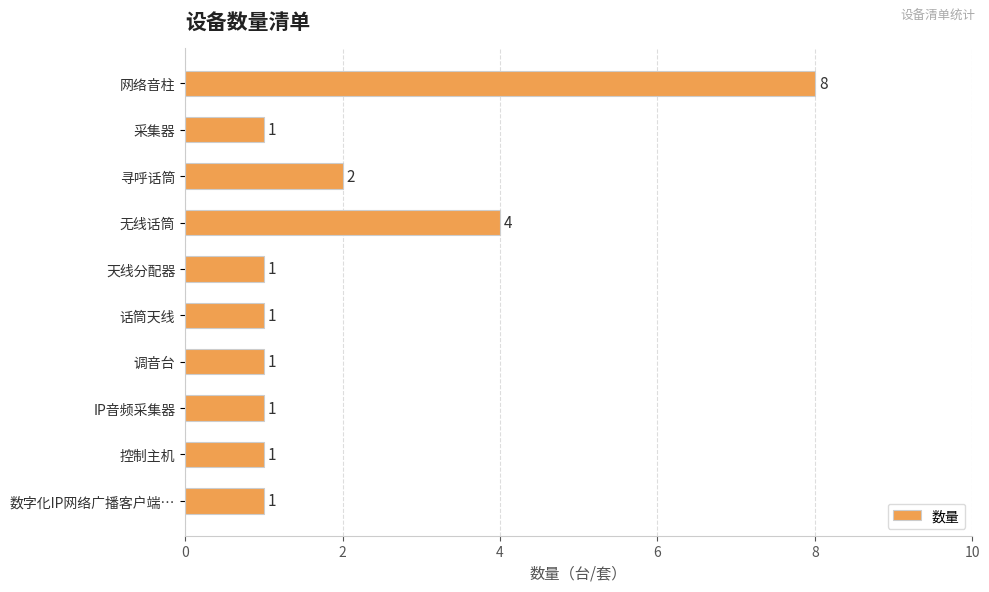

What is the difference between the maximum and minimum values?

7